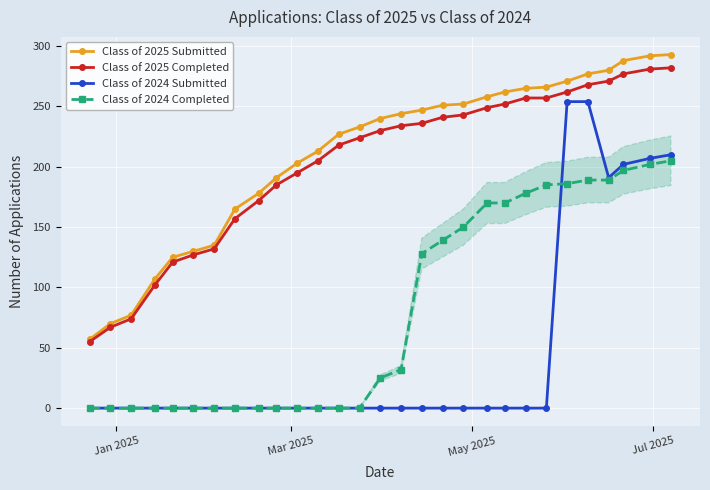

True or false: Class of 2025 Completed and Class of 2024 Completed cross at least once.

False